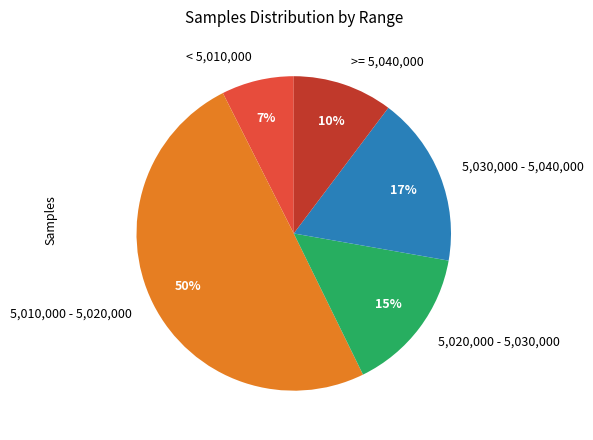

To the nearest percent, what is the average slice percentage?

20%